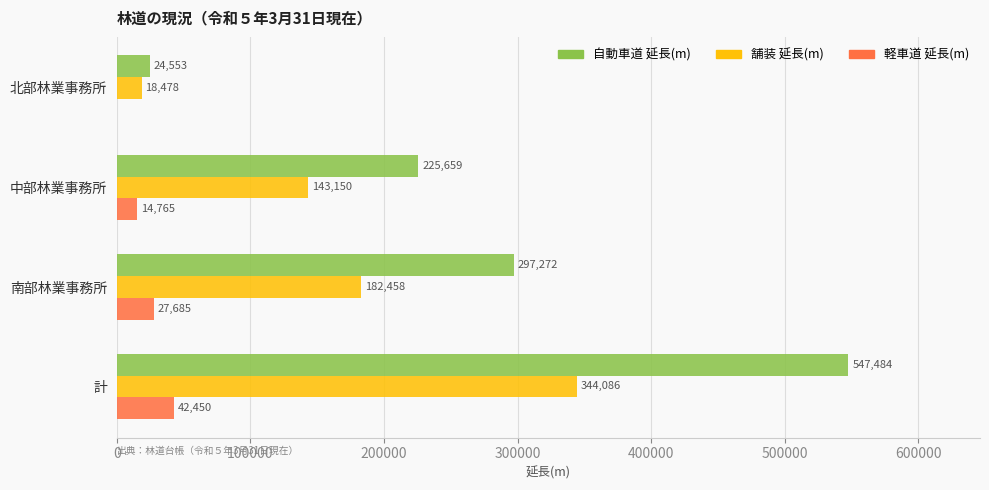

Which series changed the most between 南部林業事務所 and 計?

自動車道 延長(m)